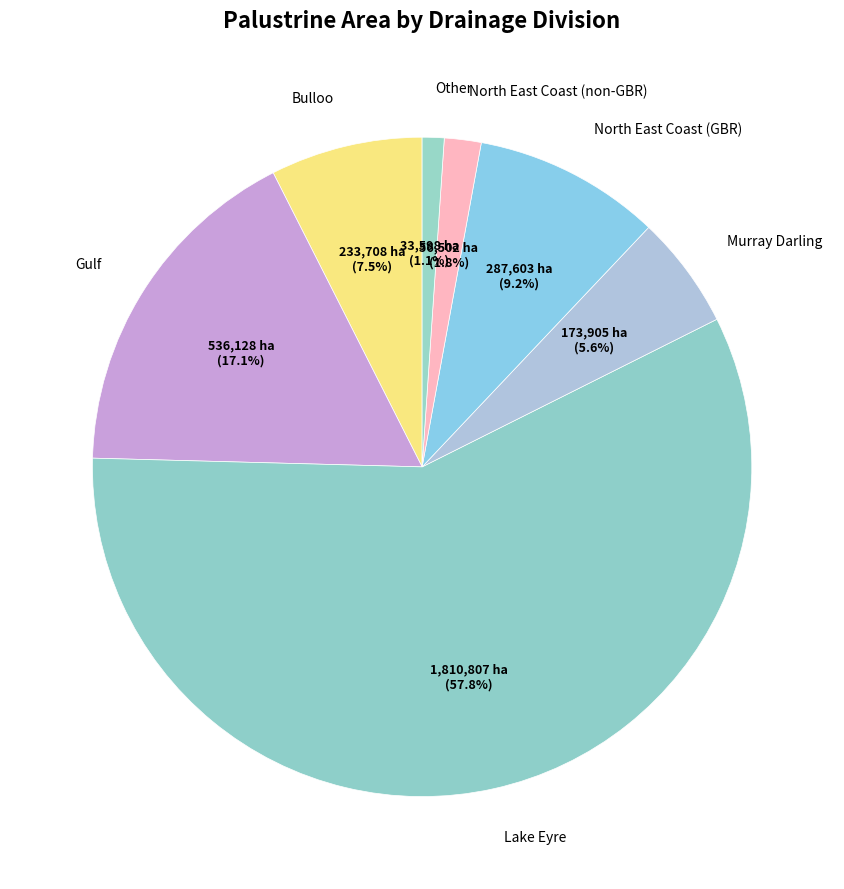

What is the smallest slice in the pie chart?

Other